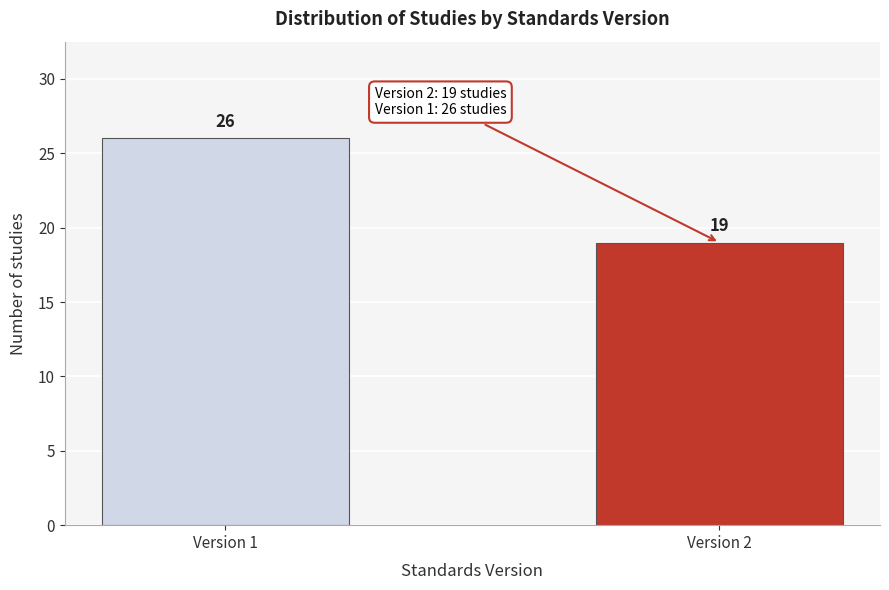

Reading right to left, what are all the values shown in this chart?

Version 2=19	Version 1=26